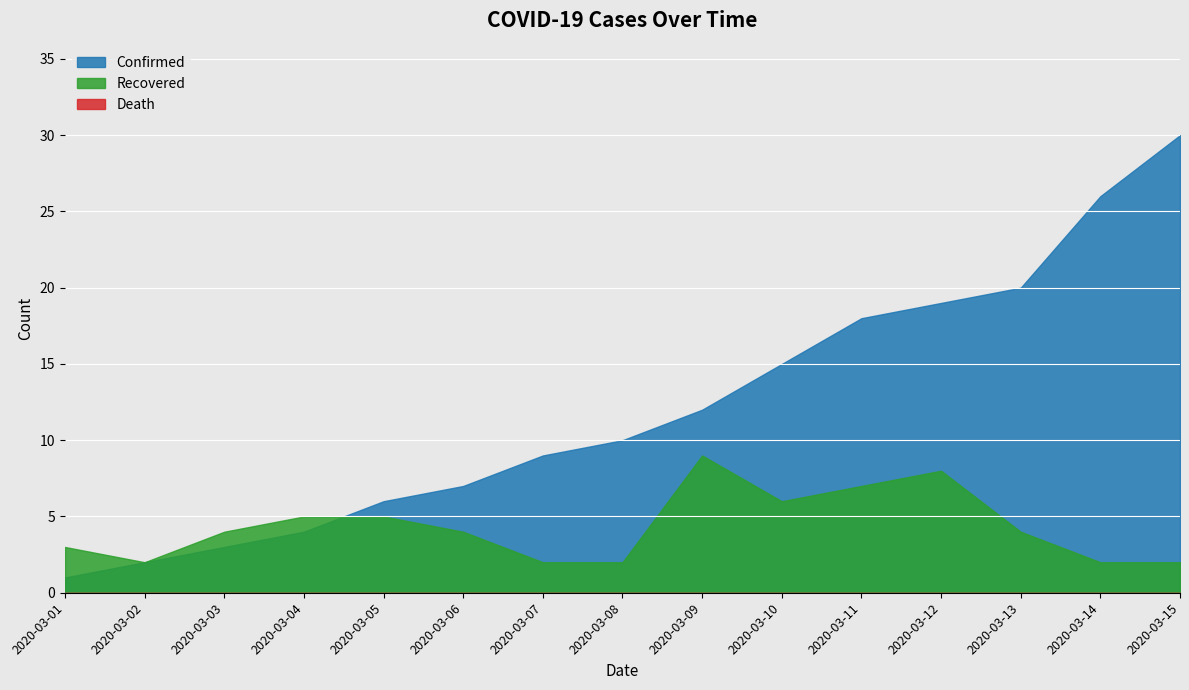

What is the total value across all series at 2020-03-01?

4